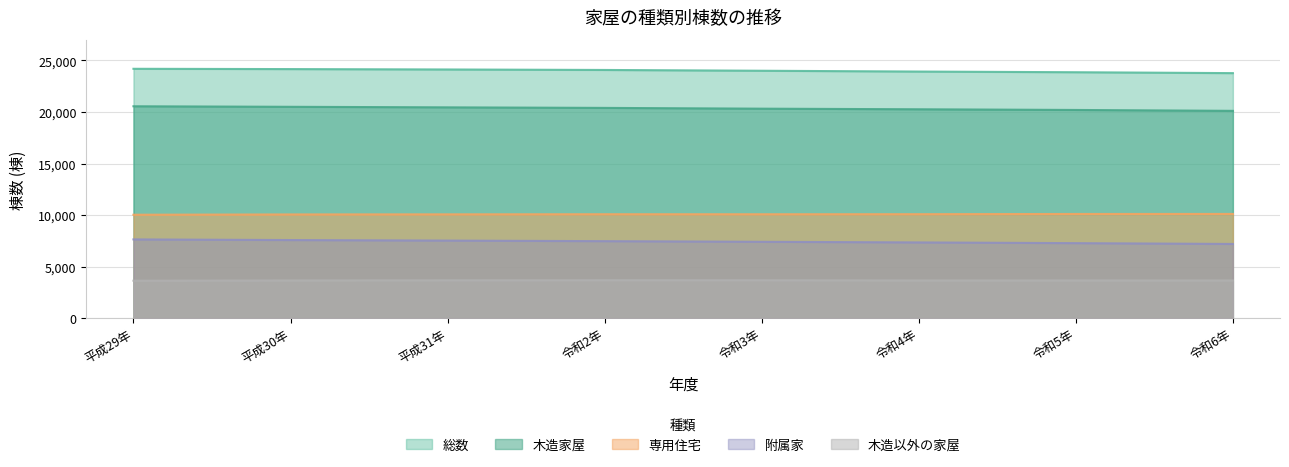

The value of 総数 at 平成30年 is 39979. True or false?

False